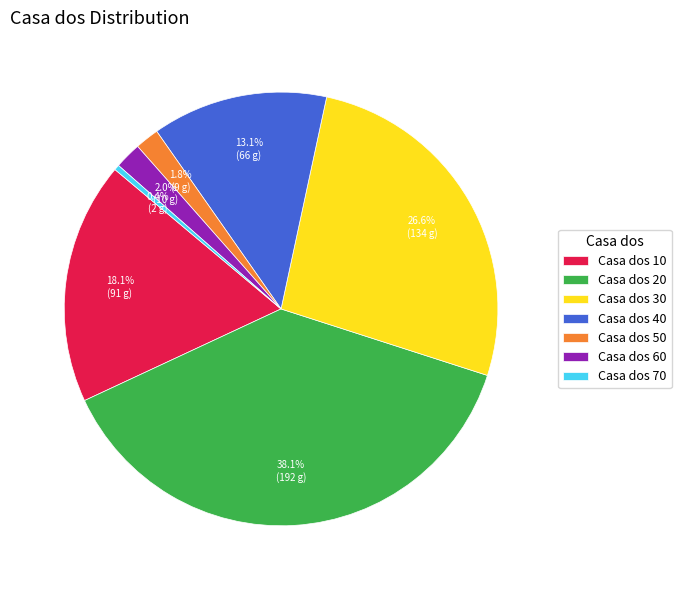

Count the number of slices in the pie.

7